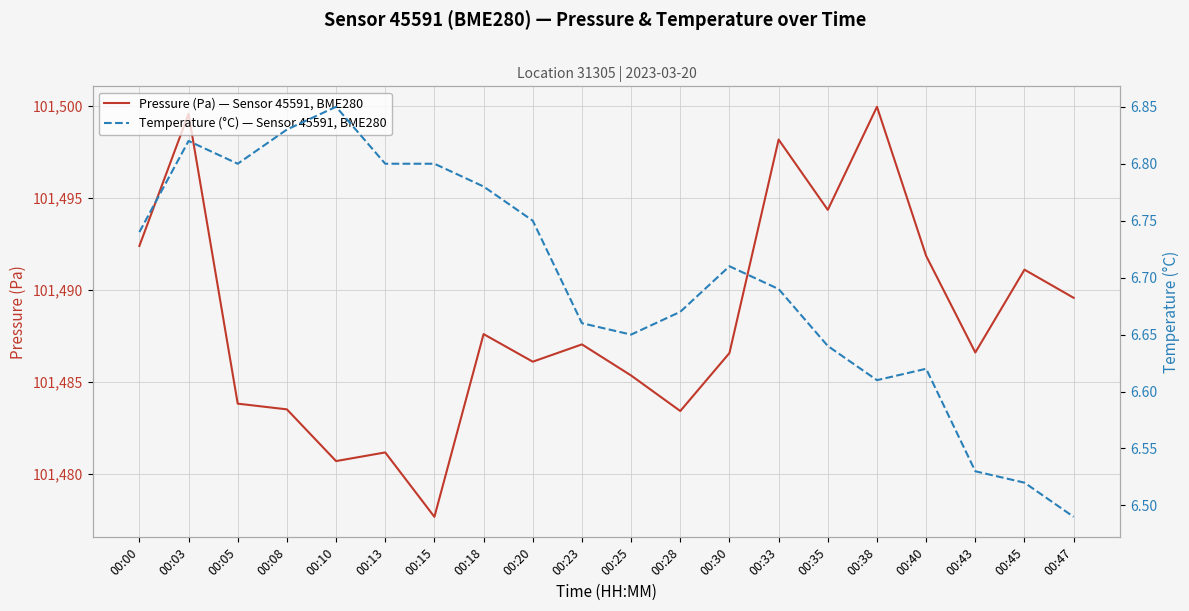

How many Temperature (°C) — Sensor 45591, BME280 values are between 6 and 7?

20